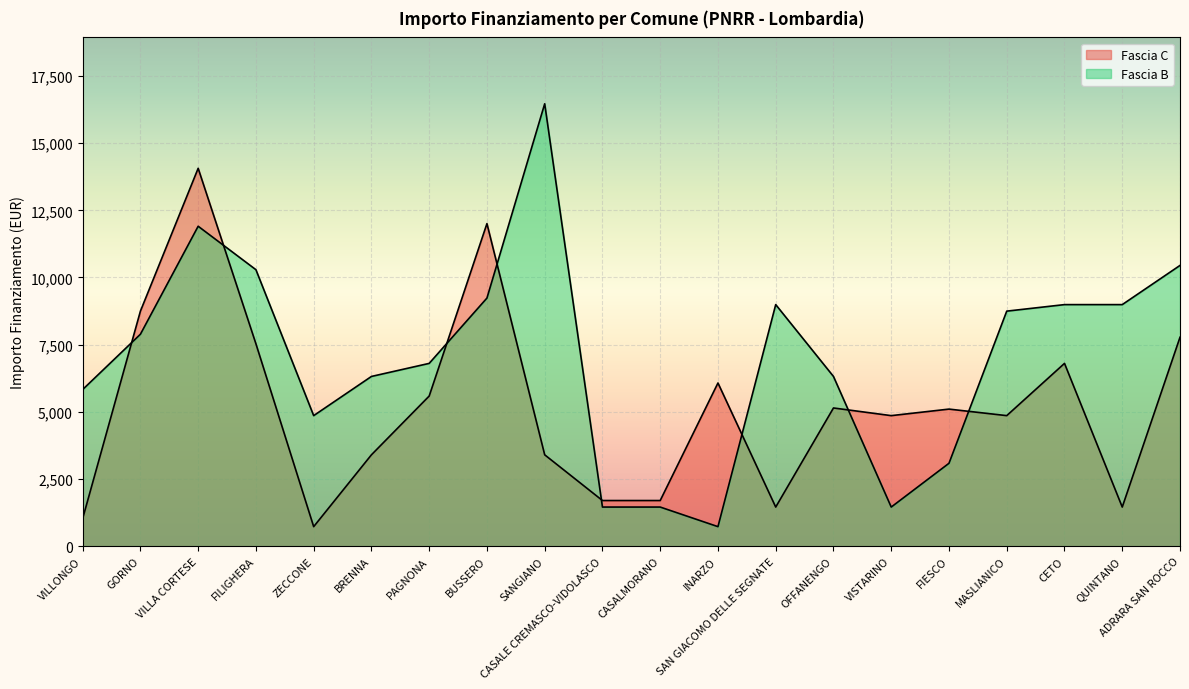

What is the value of the Fascia C point at the 16th from the left?

5103